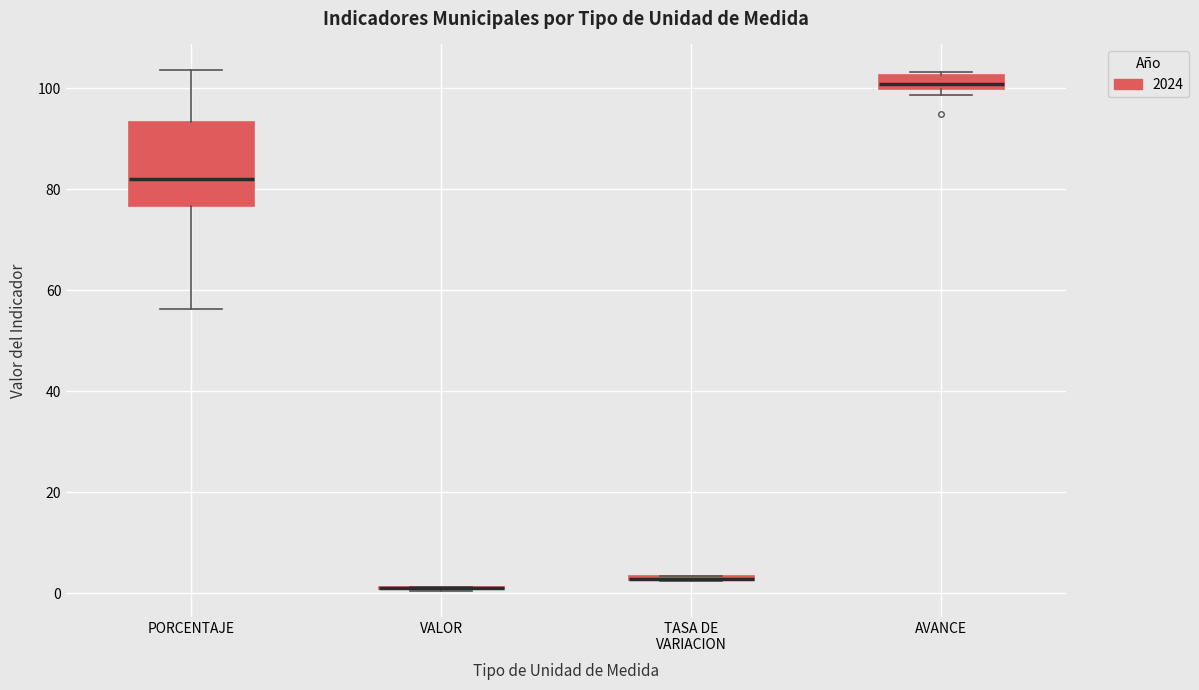

Where is the lower edge of the box for PORCENTAJE on the y-axis? The values are not printed on the chart, so give them approximately, as read against the axis.

76